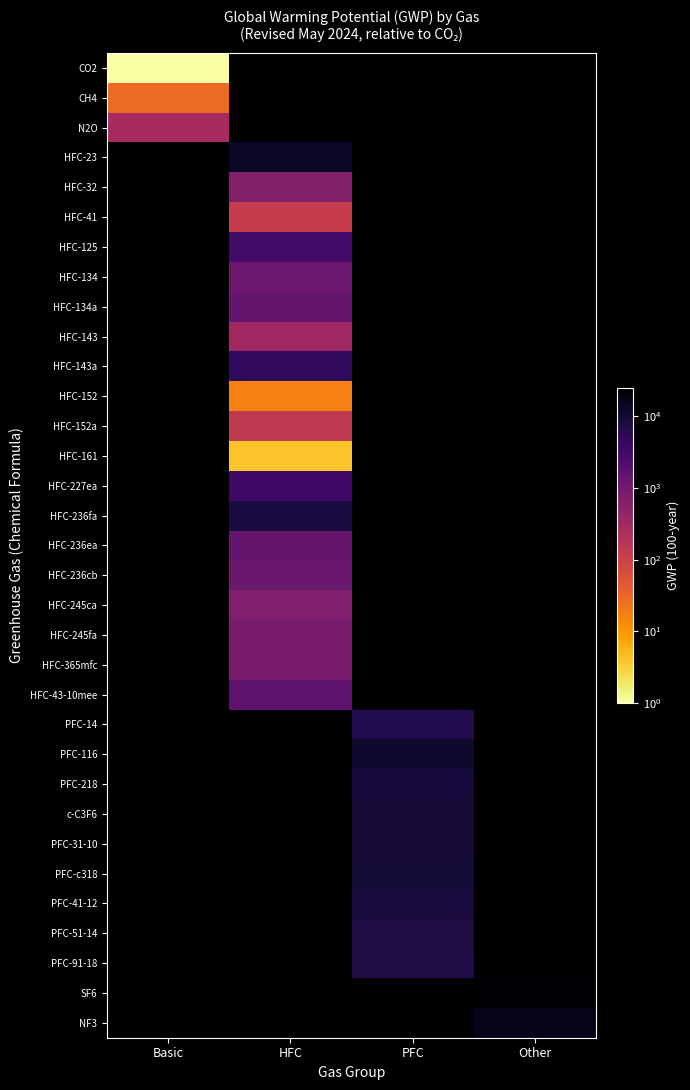

True or false: SF6 has a value of 10037.1 at Other.

False